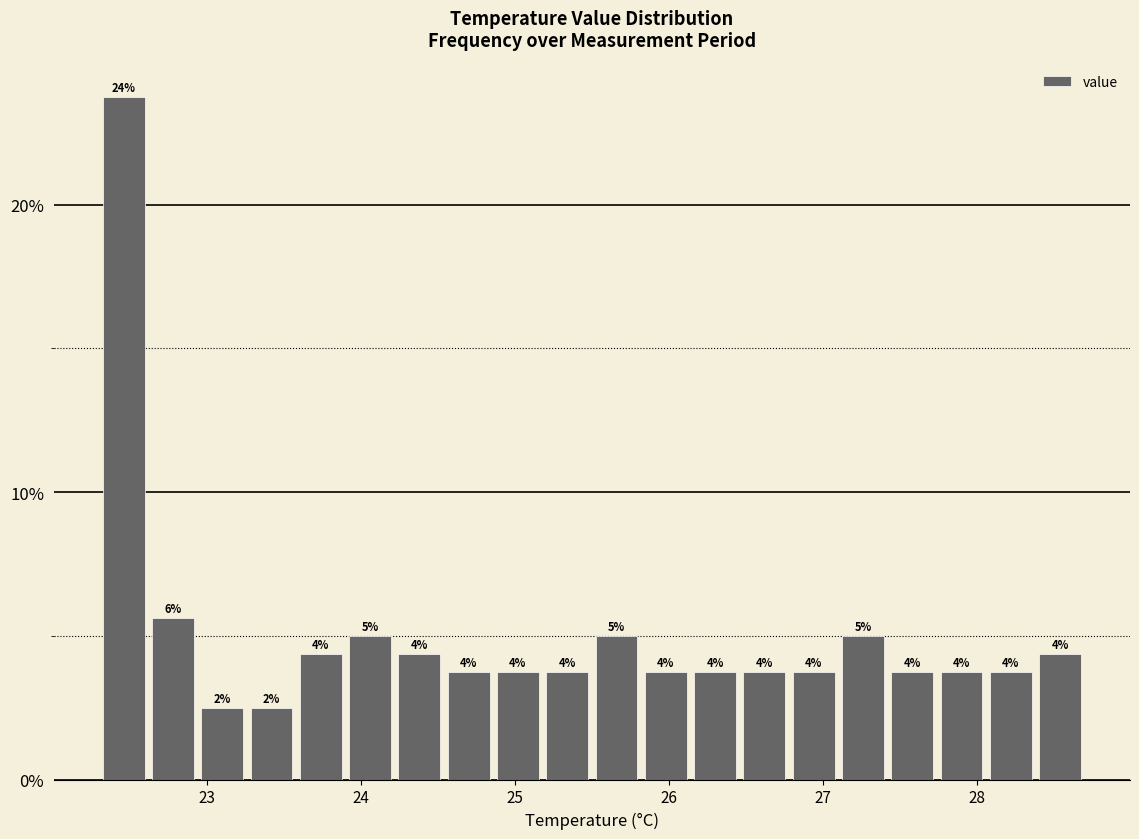

Around what value on the x-axis is the tallest bar? Give the approximate position of its centre, as read against the axis.

22.5